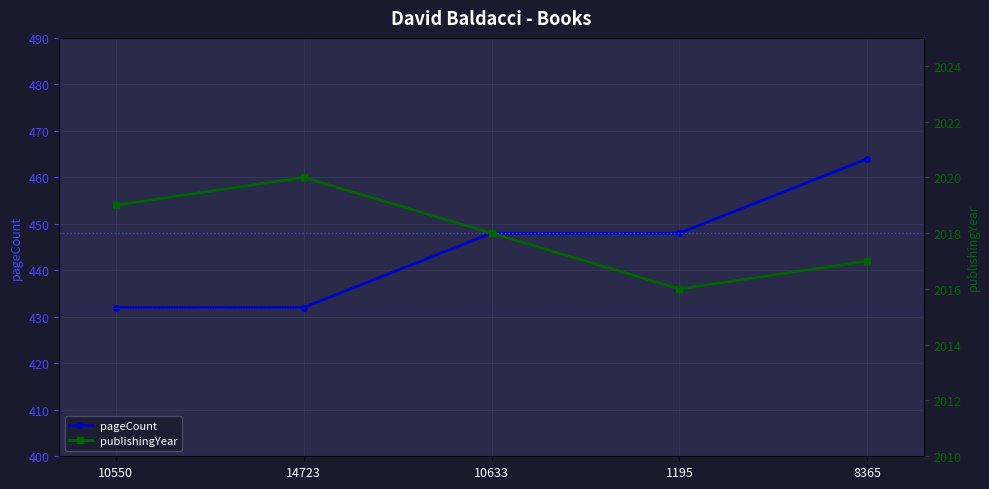

What is the label of the 4th point from the left?

1195